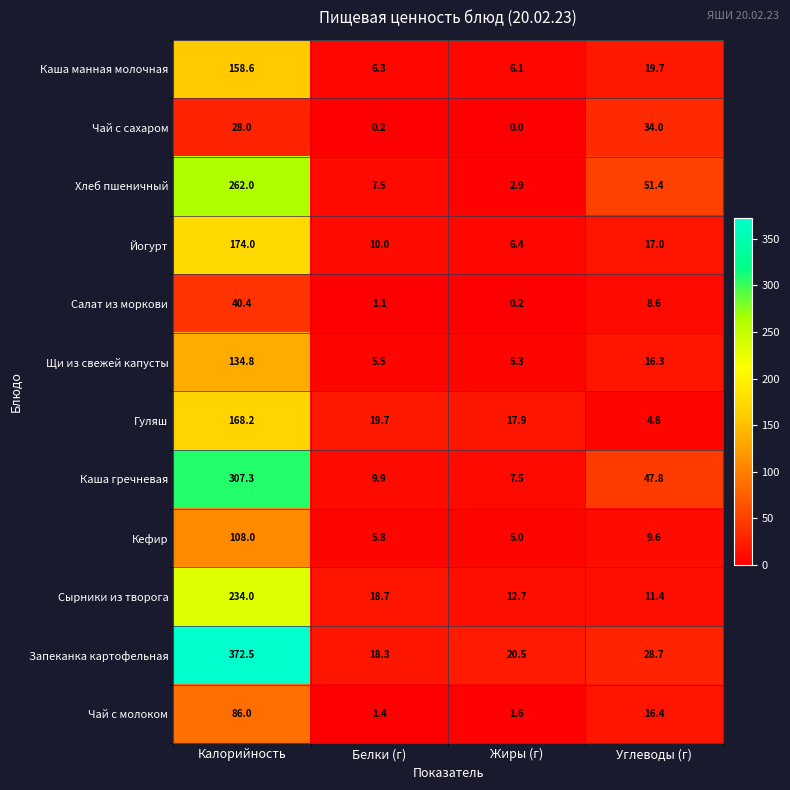

At which category is the sum across all series the highest?

Калорийность